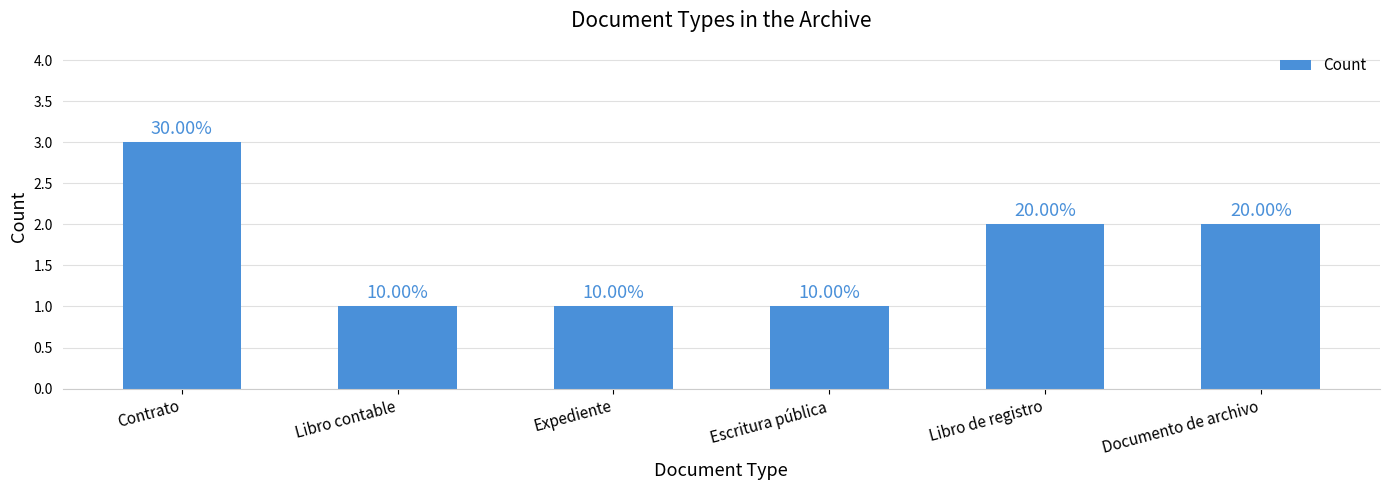

At which label is the value closest to 2?

Libro de registro